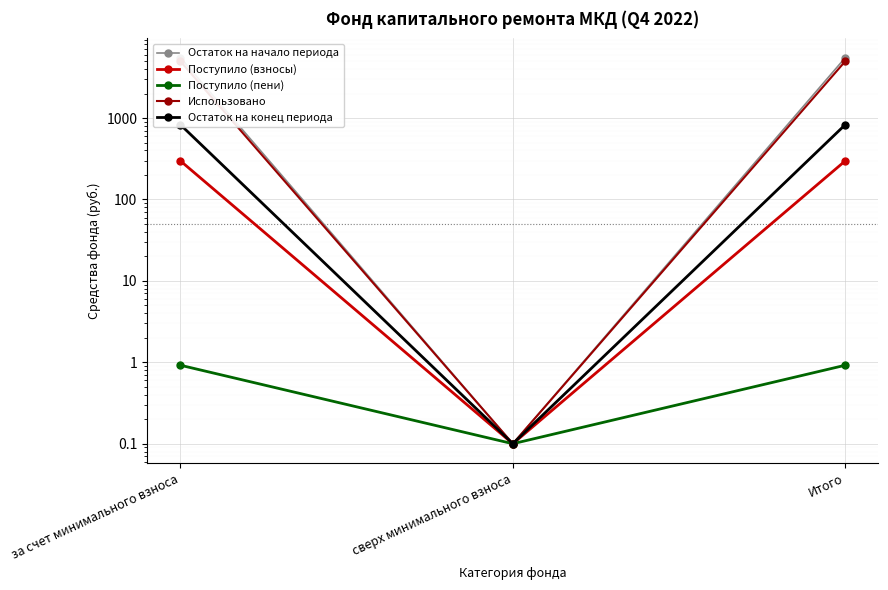

What is the total value across all series at сверх минимального взноса?

0.5